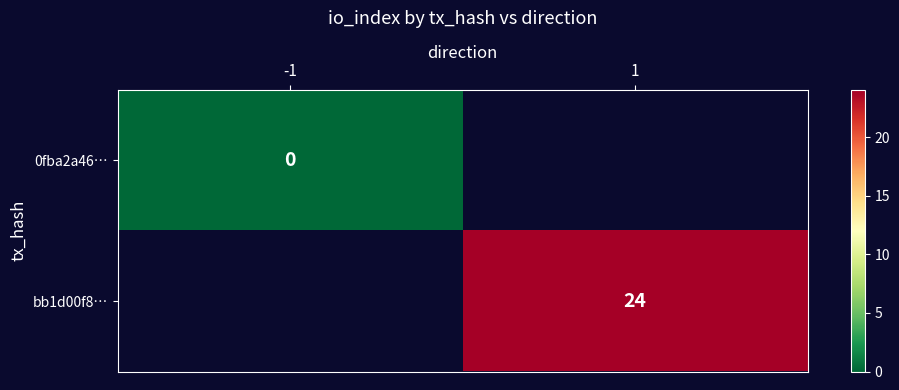

How many data points does each series have?

2